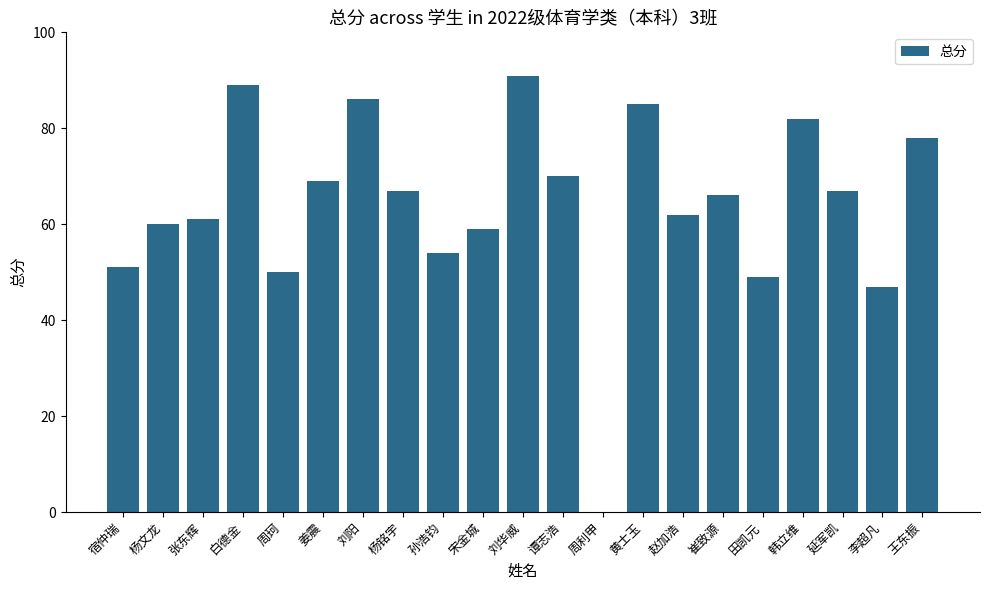

What is the approximate value at 白德金, to the nearest 10?

90